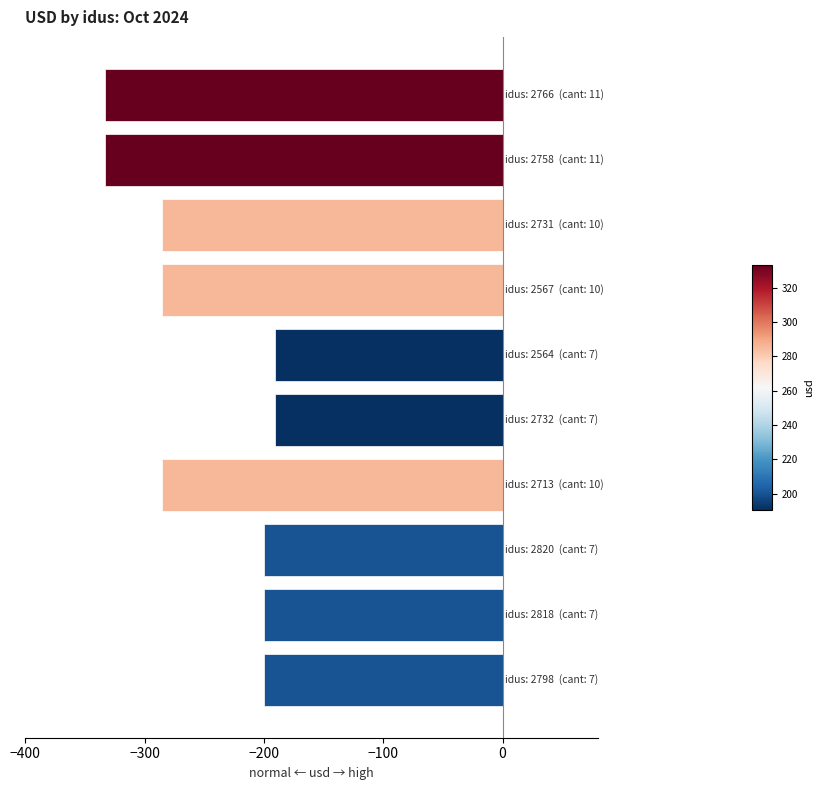

What is the average value?

-250.5